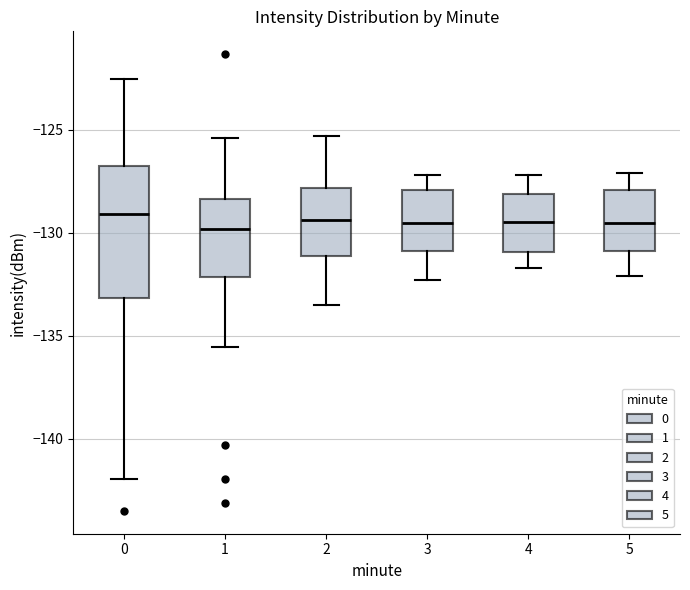

Reading left to right, transcribe this box plot: for each box, give where its median line is, the range the box spans, and where its two whiskers end, as read against the y-axis. The values are not printed on the chart, so give them approximately, as read against the axis.

0: median -129.0, box -133.0 to -127.0, whiskers -142.0 to -122.5
1: median -130.0, box -132.0 to -128.5, whiskers -135.5 to -125.5
2: median -129.5, box -131.0 to -128.0, whiskers -133.5 to -125.5
3: median -129.5, box -131.0 to -128.0, whiskers -132.5 to -127.0
4: median -129.5, box -131.0 to -128.0, whiskers -131.5 to -127.0
5: median -129.5, box -131.0 to -128.0, whiskers -132.0 to -127.0